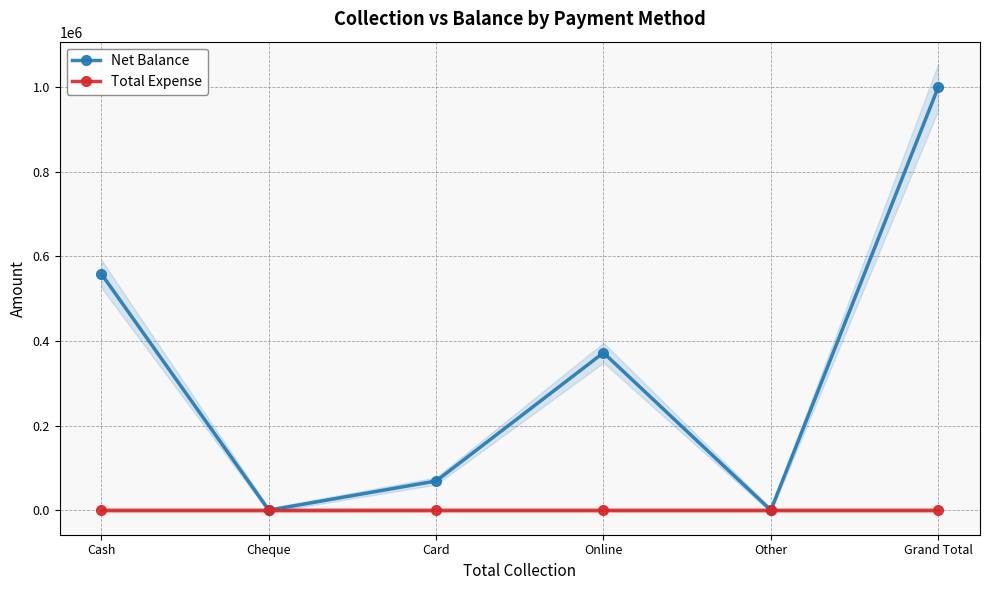

What is the label of the 2nd point from the left?

Cheque